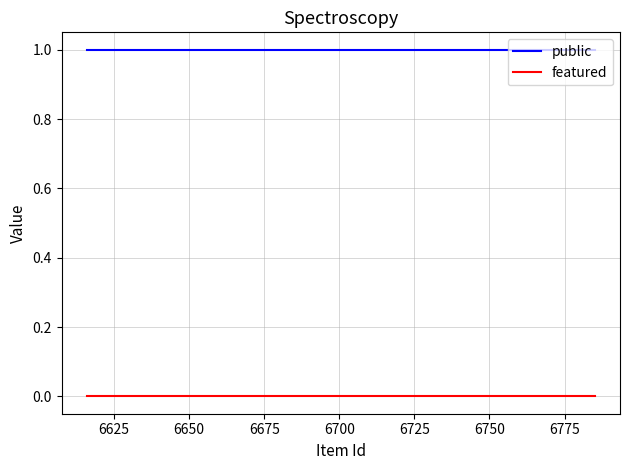

What is the maximum value shown in the chart?

1